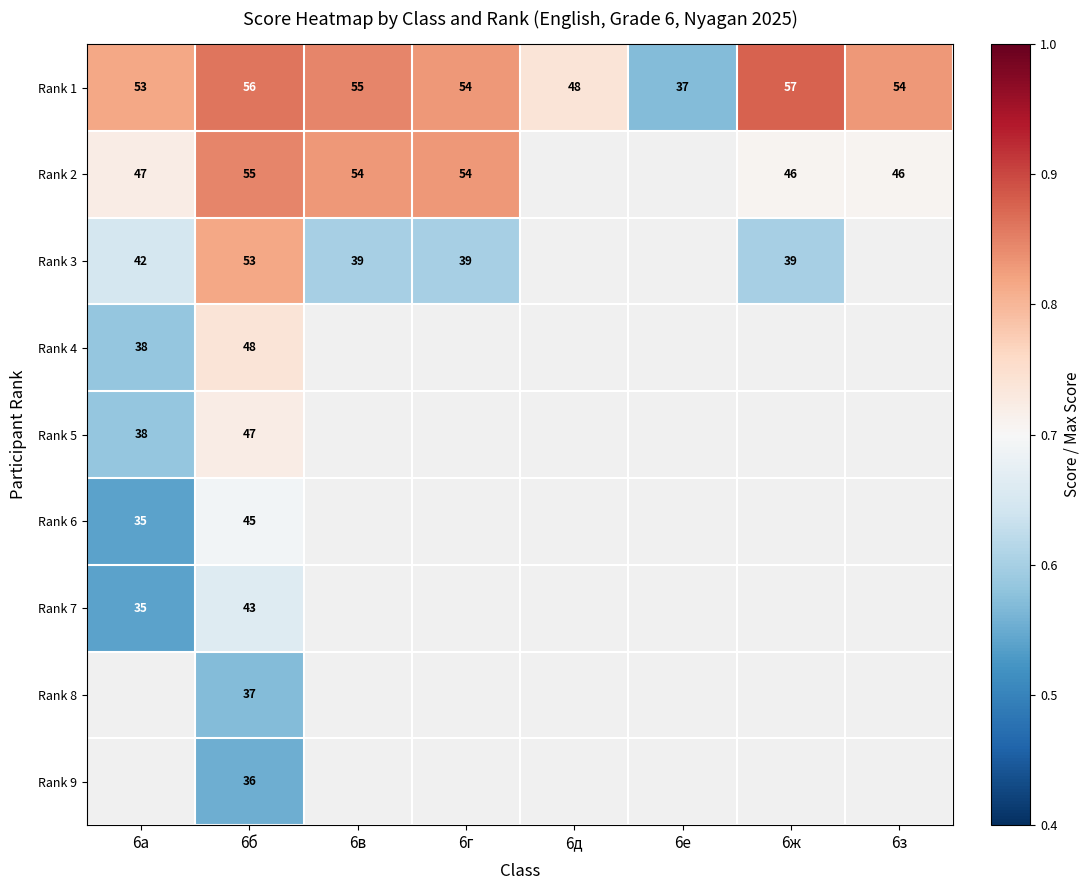

At which category does the chart reach its peak across all series?

6ж